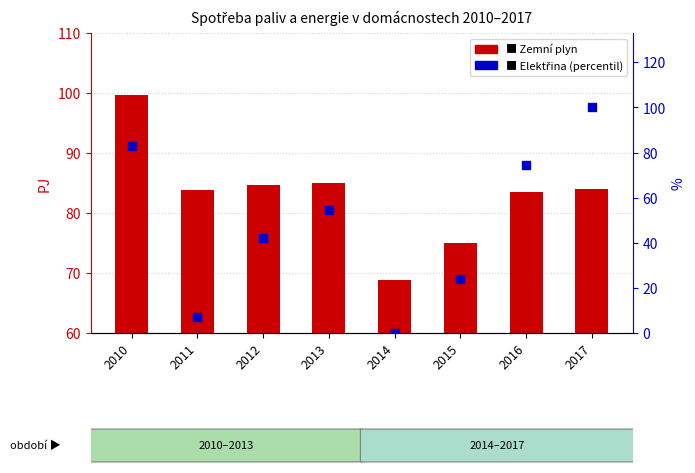

At which category is the sum across all series the highest?

2017